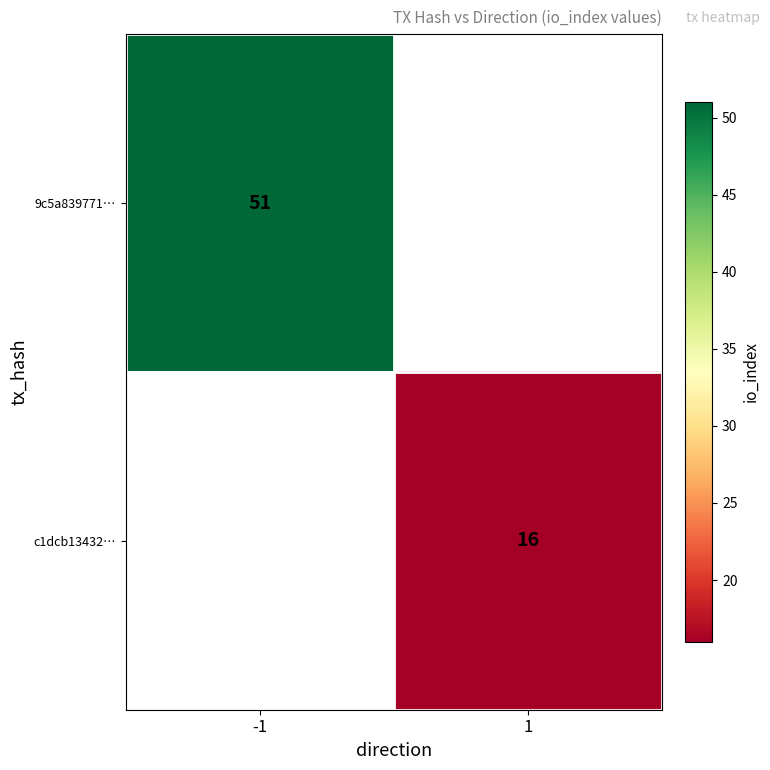

How many categories are shown in the chart?

2